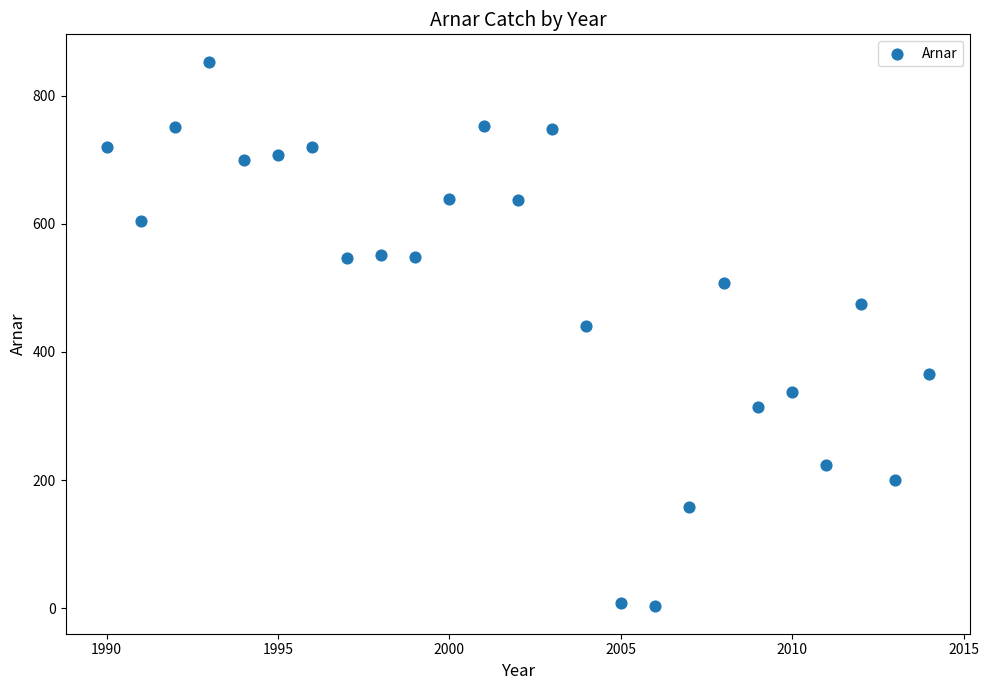

What Y value in the scatter plot is closest to 428?

440